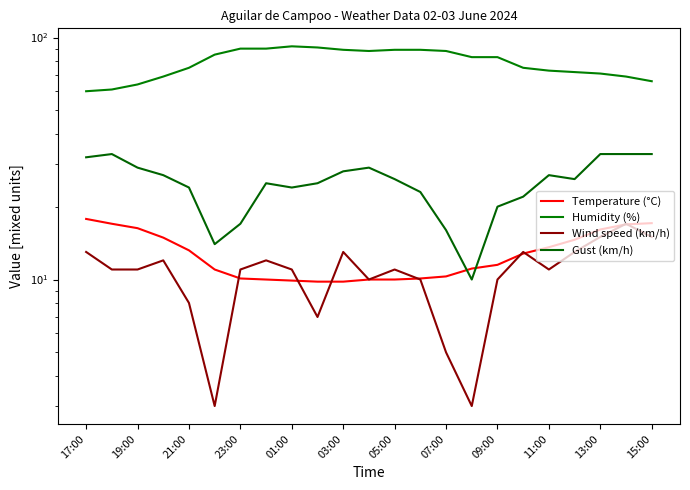

What is the difference between the highest and lowest values at 19?

59.0